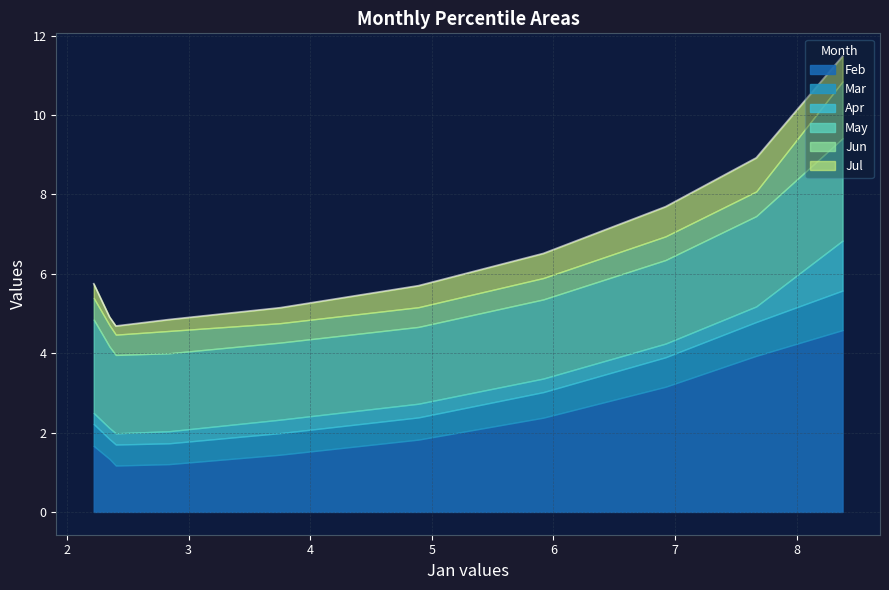

True or false: May has more than 0 interior local peaks.

False